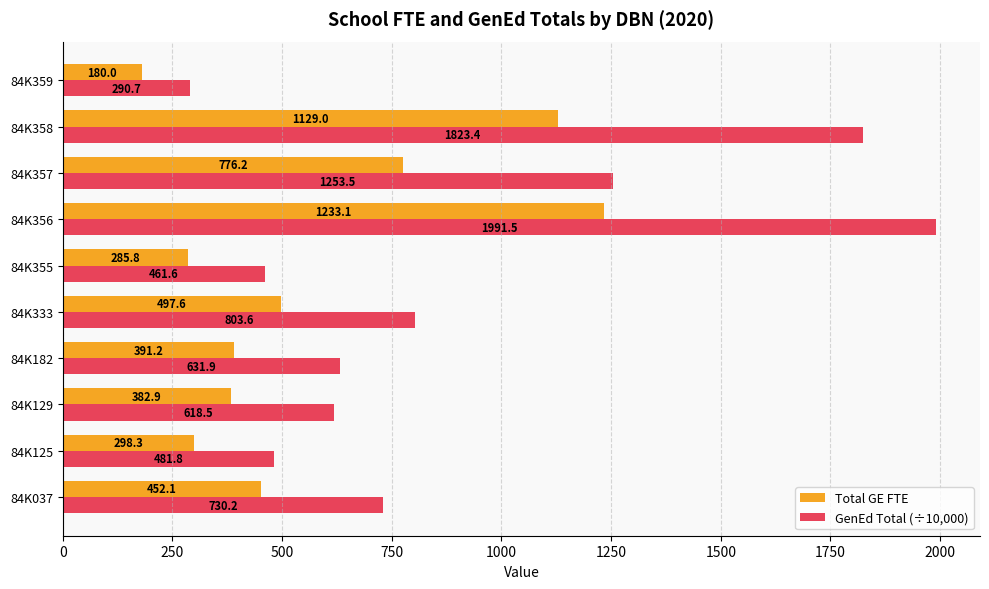

What are all the series names shown in the legend?

Total GE FTE, GenEd Total (÷10,000)